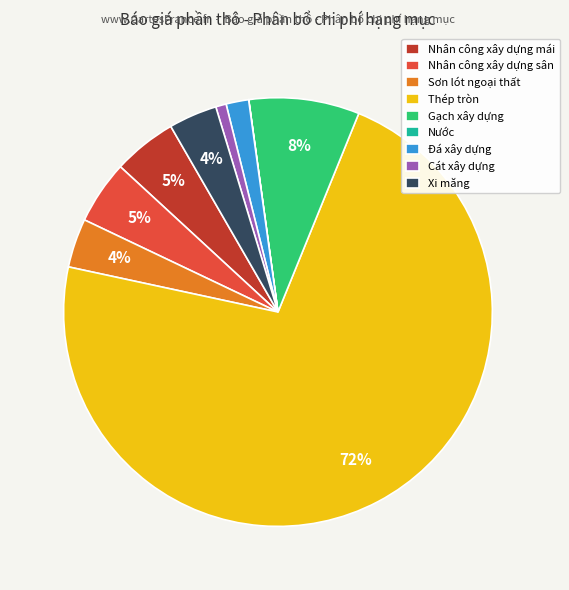

To the nearest percent, what is the average slice percentage?

11%